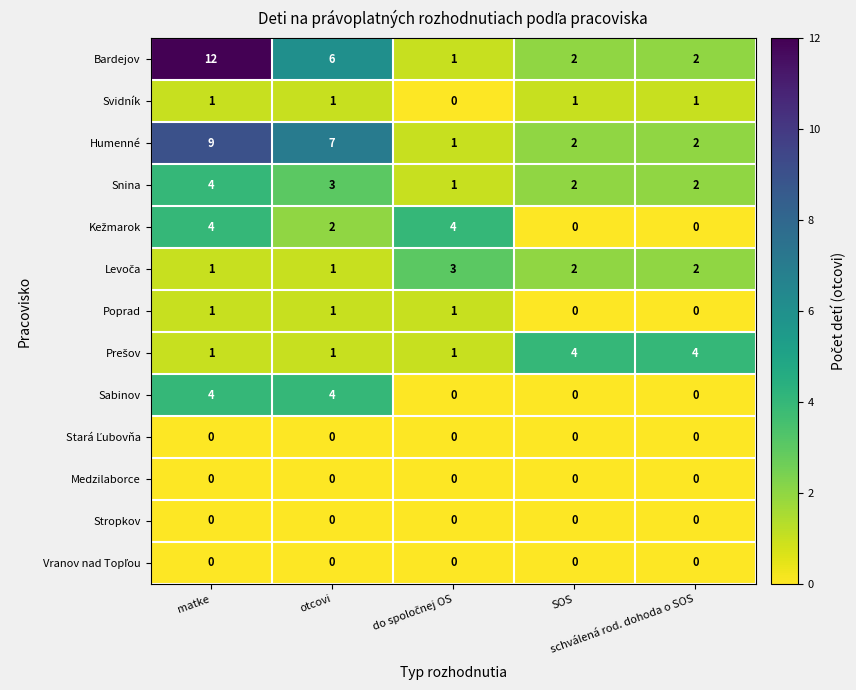

What is the greatest value displayed?

12